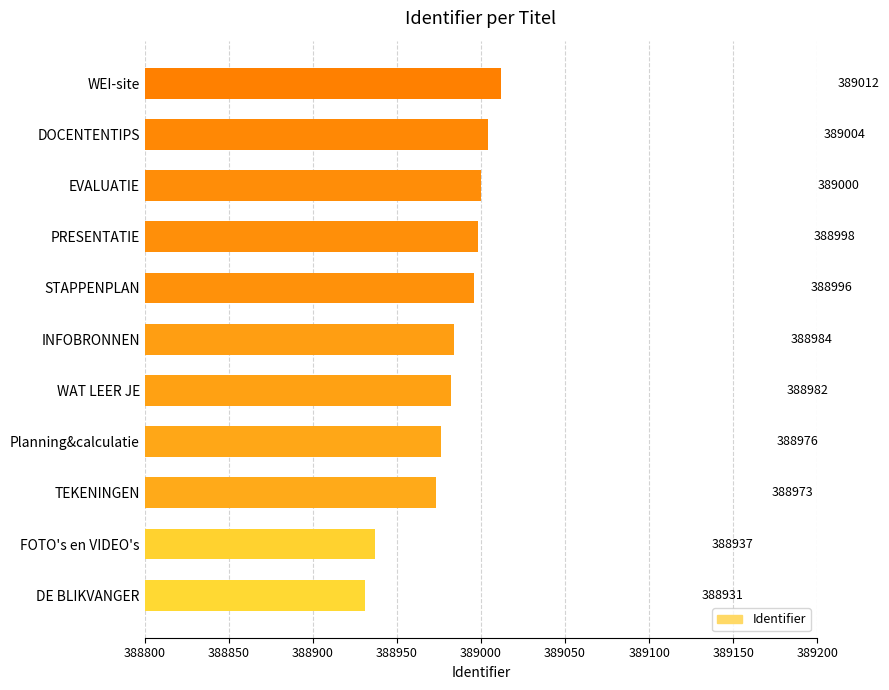

Is it true that the value at DE BLIKVANGER is 80407?

False